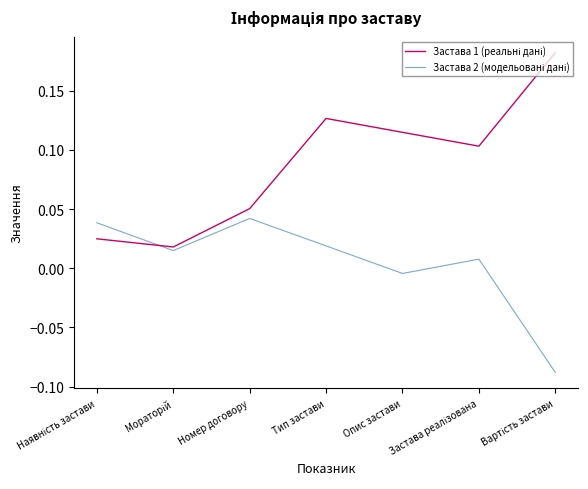

At which category is the sum across all series the highest?

Тип застави